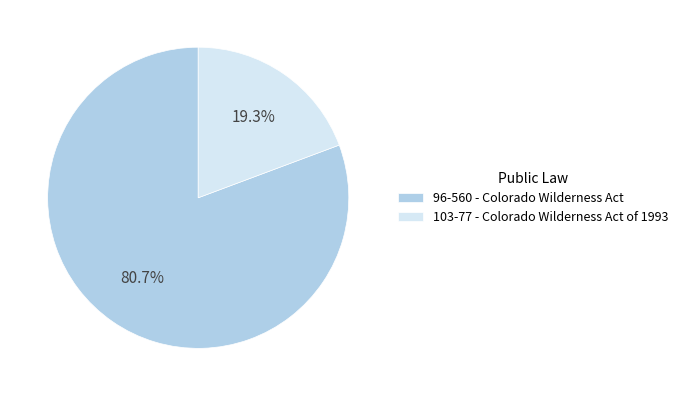

Between 103-77 - Colorado Wilderness Act of 1993 and 96-560 - Colorado Wilderness Act, which is larger?

96-560 - Colorado Wilderness Act